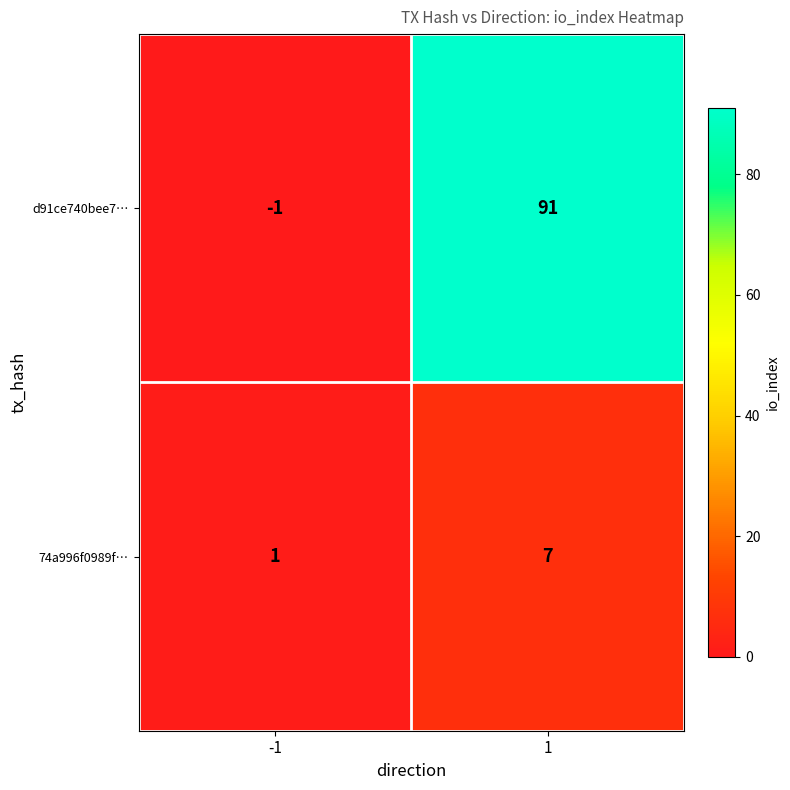

How many distinct data groups are displayed?

2